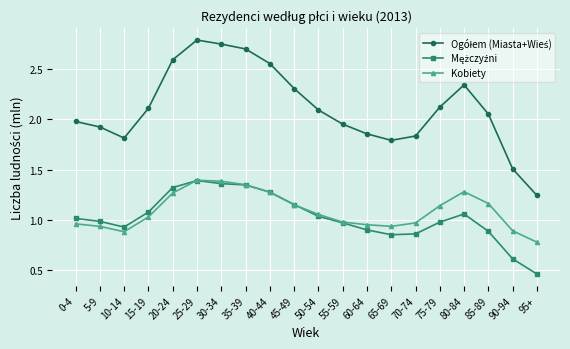

What is the label of the 12th point from the left?

55-59